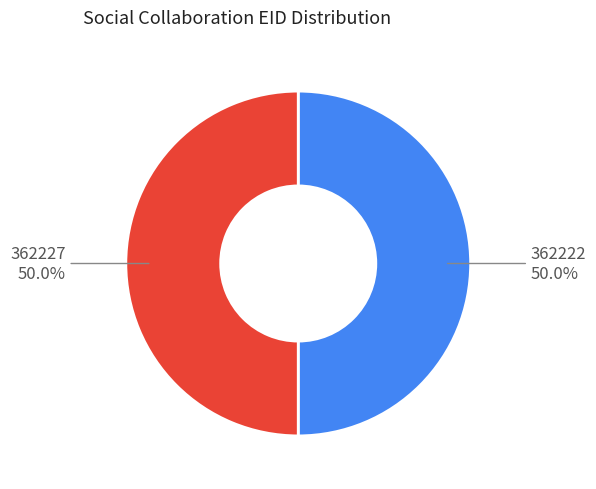

Is the sum of 362227 and 362222 greater than half?

Yes